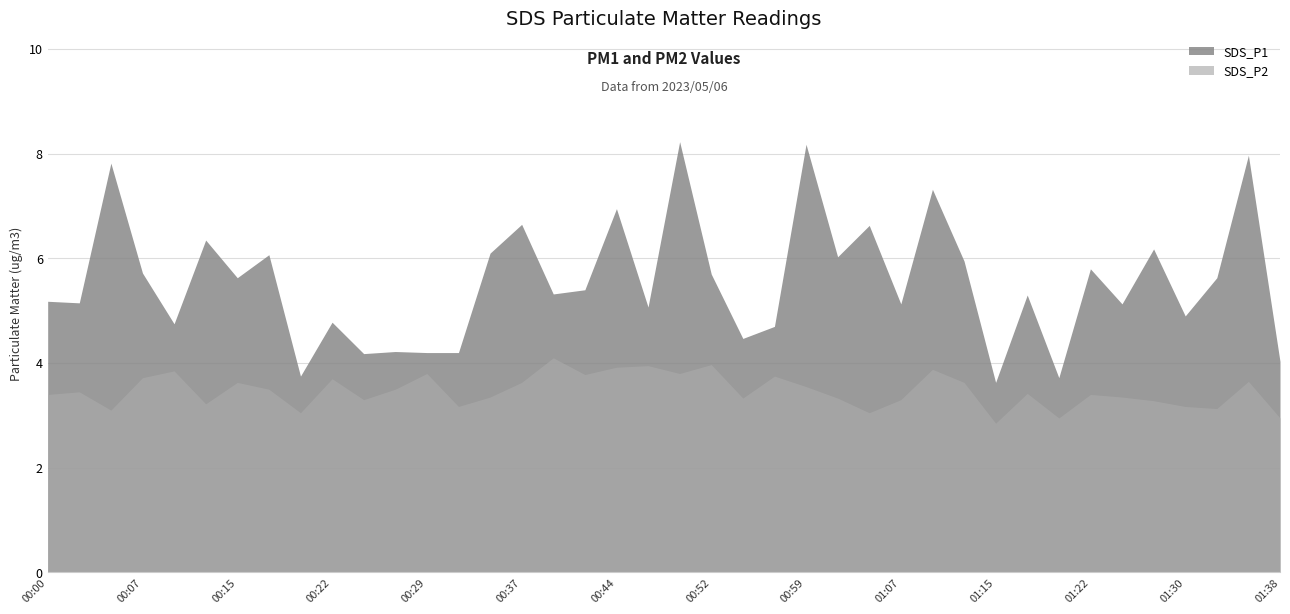

What is the difference between the SDS_P2 values at 01:07 and 00:10?

0.6